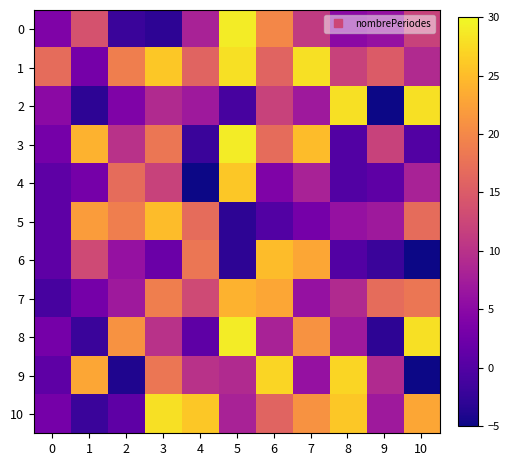

Which series has the largest total across all categories?

row_1